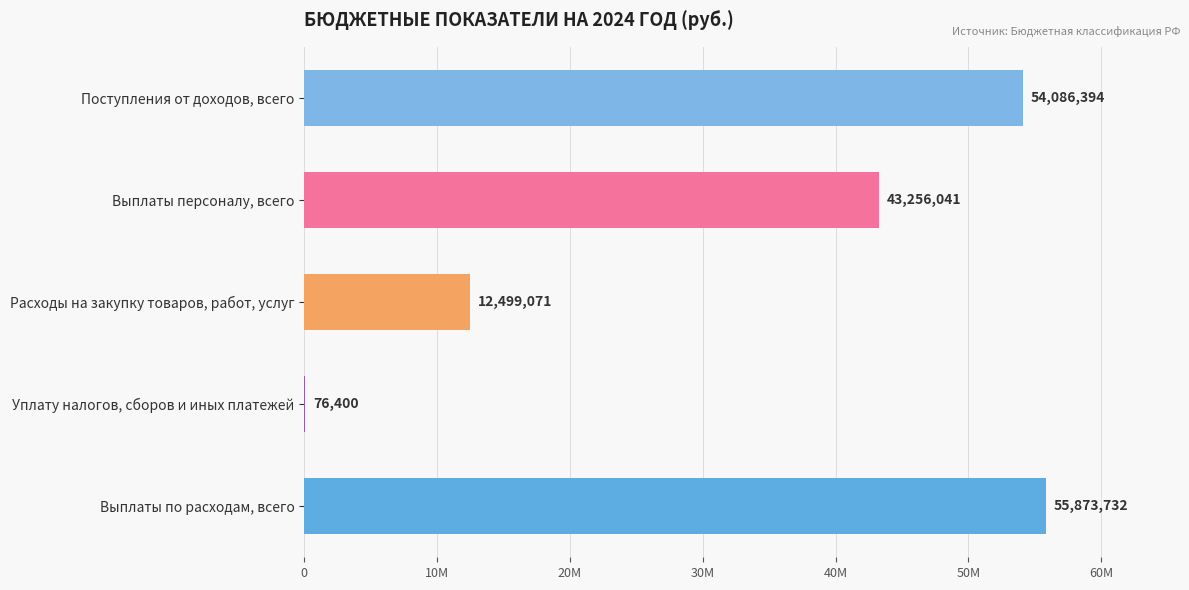

Does the chart contain any negative values?

No